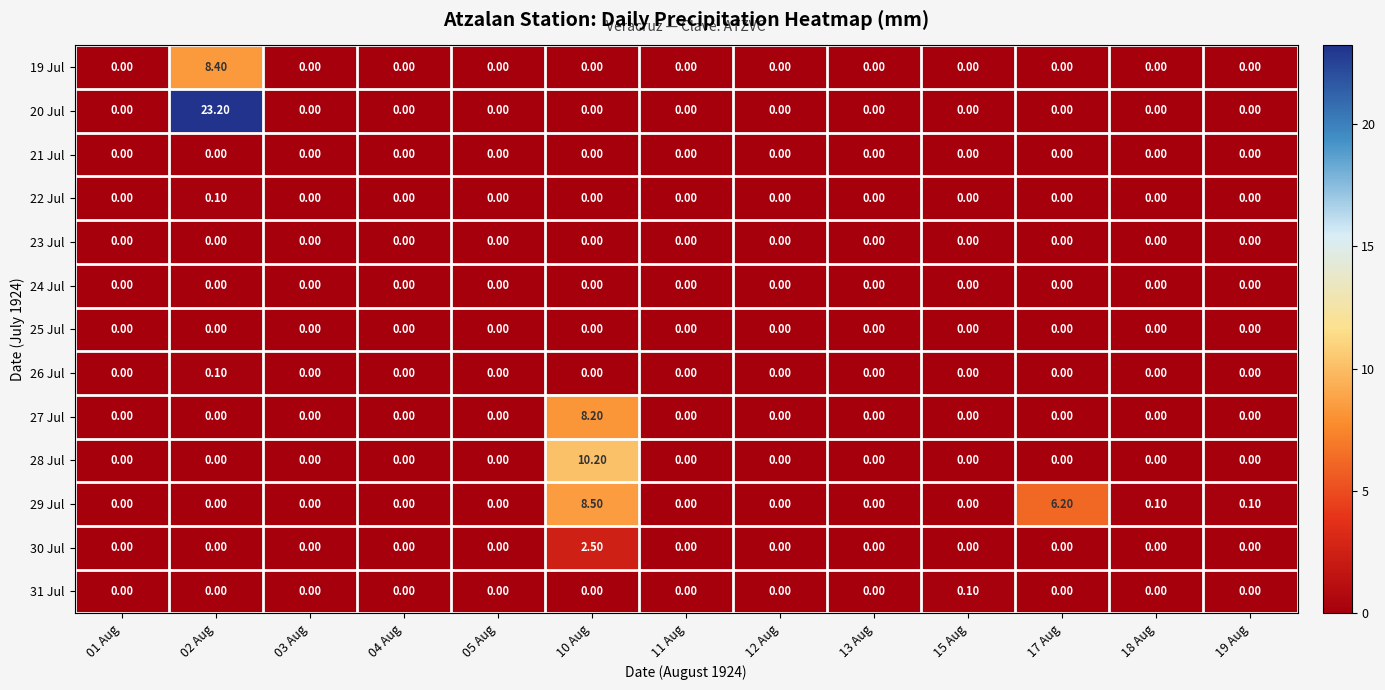

How many series are shown in this chart?

13